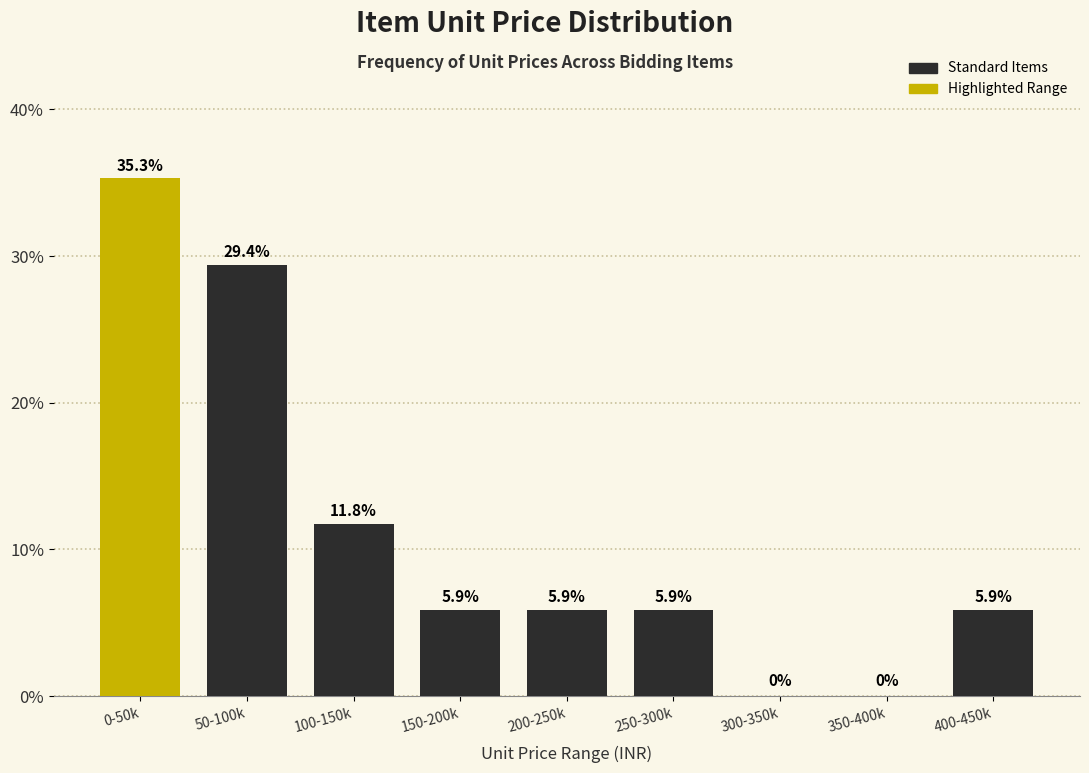

Reading right to left, what are all the values shown in this chart?

400-450k=5.9	350-400k=0.0	300-350k=0.0	250-300k=5.9	200-250k=5.9	150-200k=5.9	100-150k=11.8	50-100k=29.4	0-50k=35.3